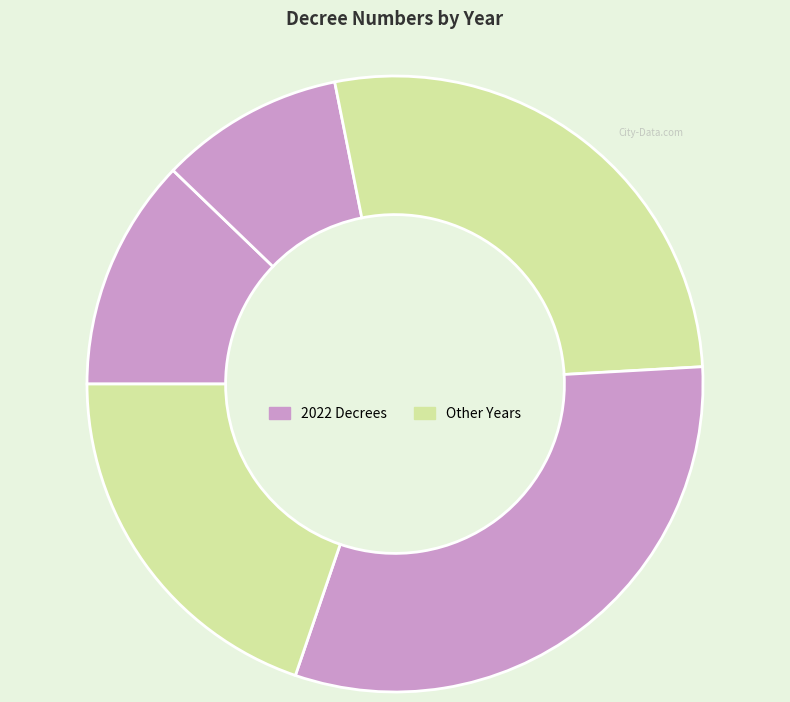

How many slices are in this pie chart?

5